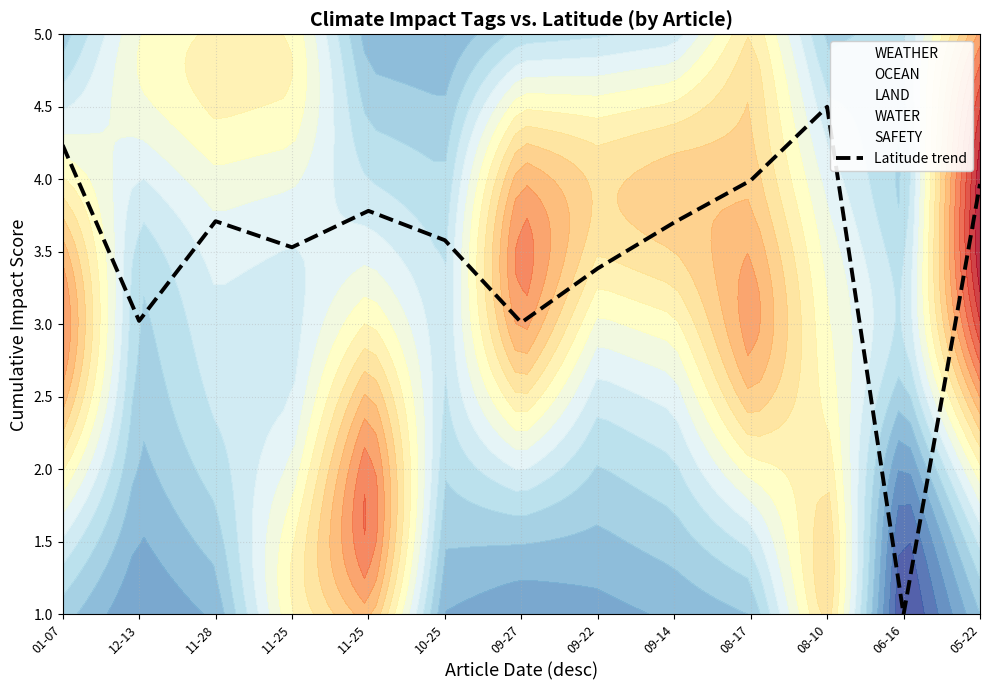

Is this an area chart (filled region under the line)?

No